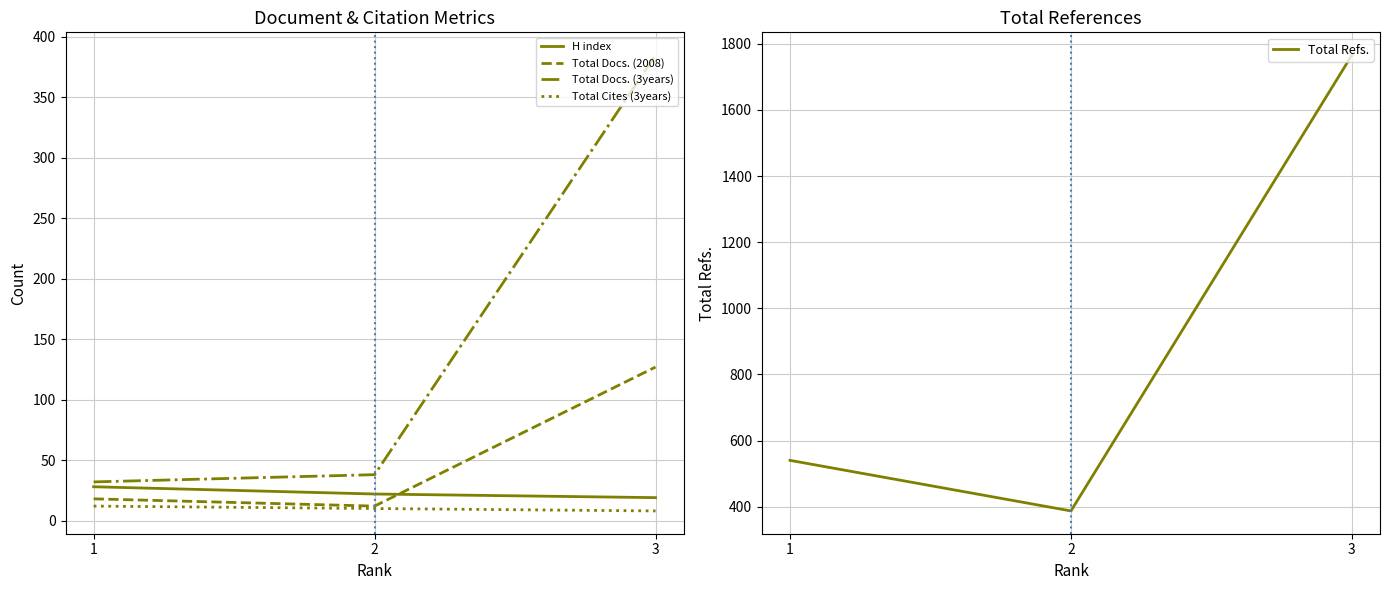

What is the sum of all Total Refs. values?

2693